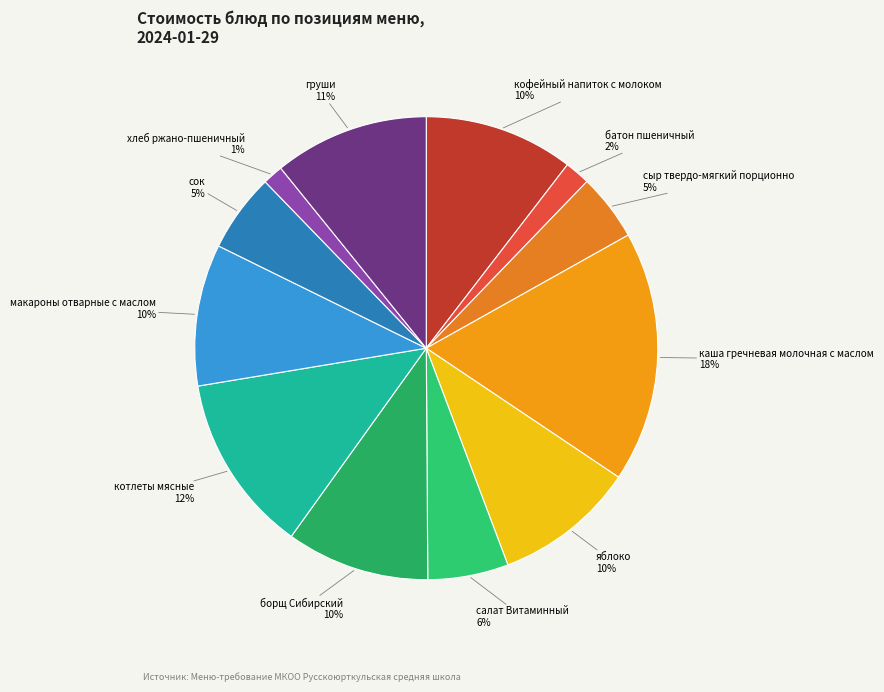

Between кофейный напиток с молоком and батон пшеничный, which is larger?

кофейный напиток с молоком